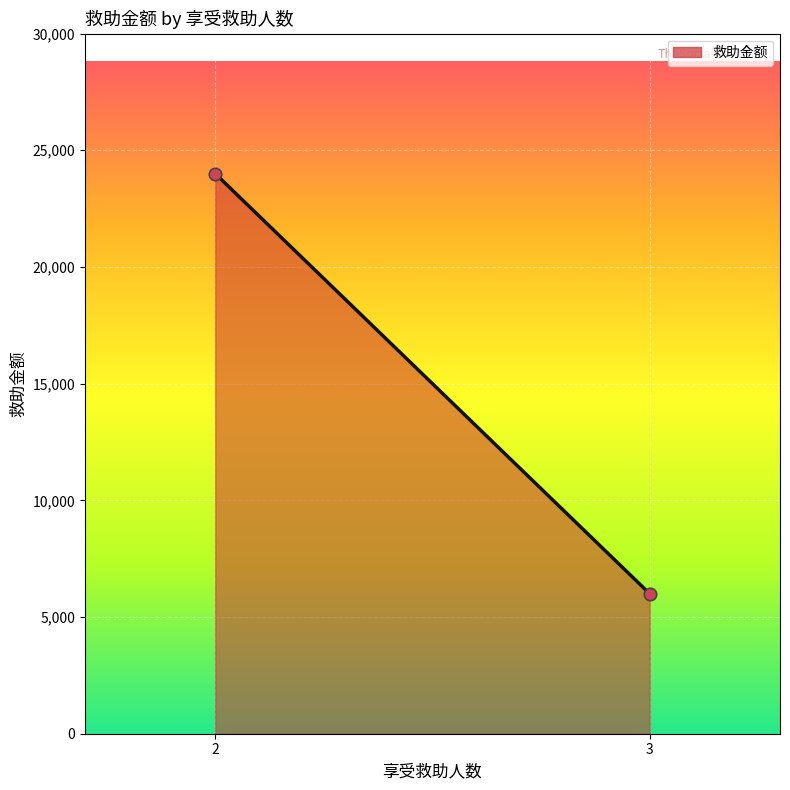

What is the average Y value?

15000